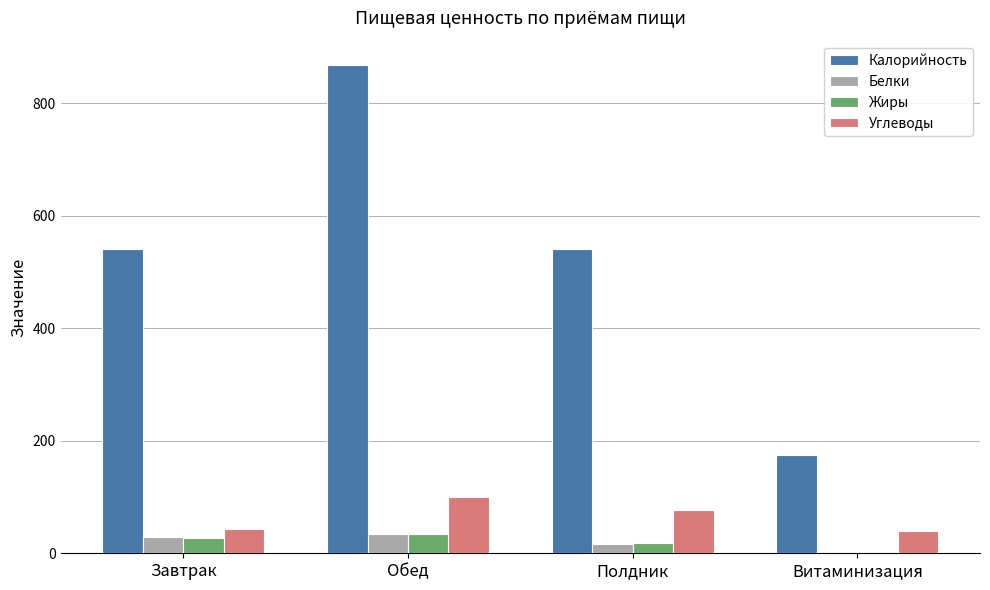

Which series has the largest total across all categories?

Калорийность